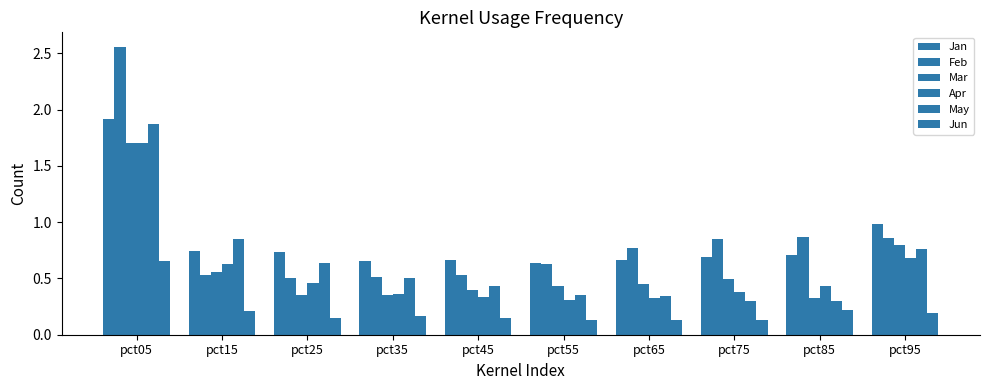

How many bars are there in each group?

6